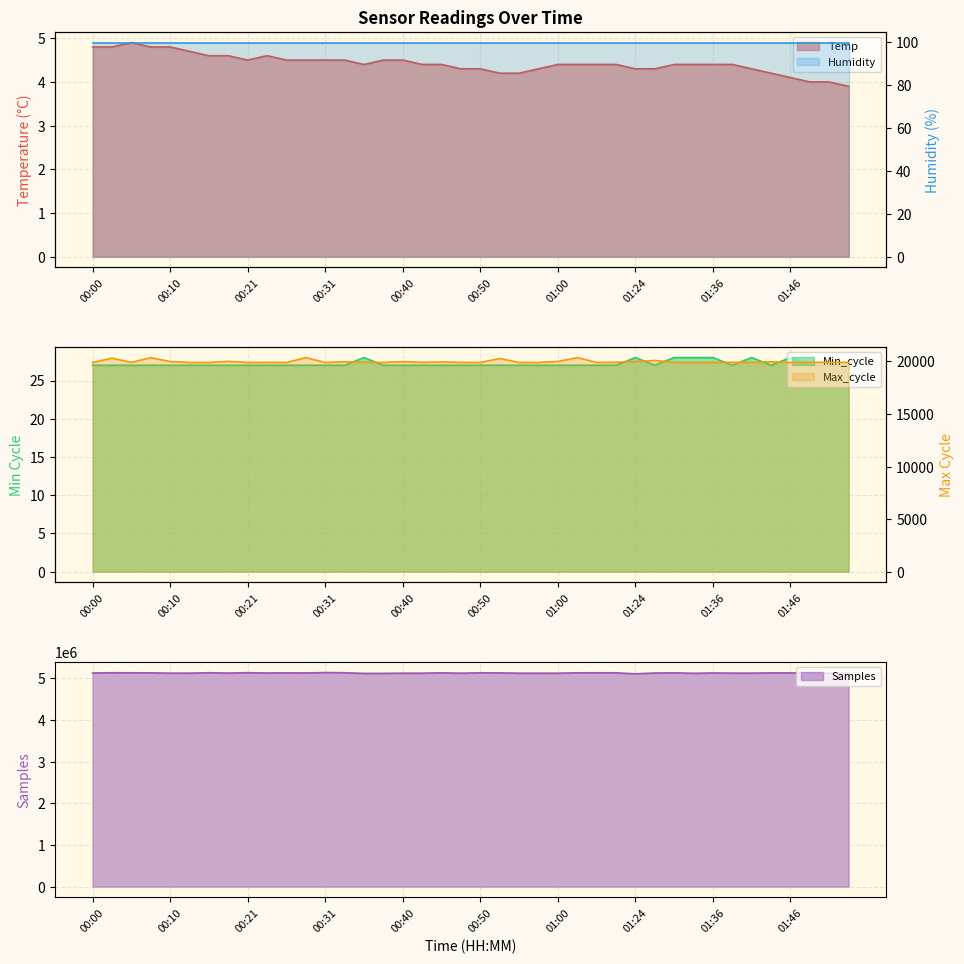

True or false: Max_cycle and Min_cycle intersect in this chart.

False